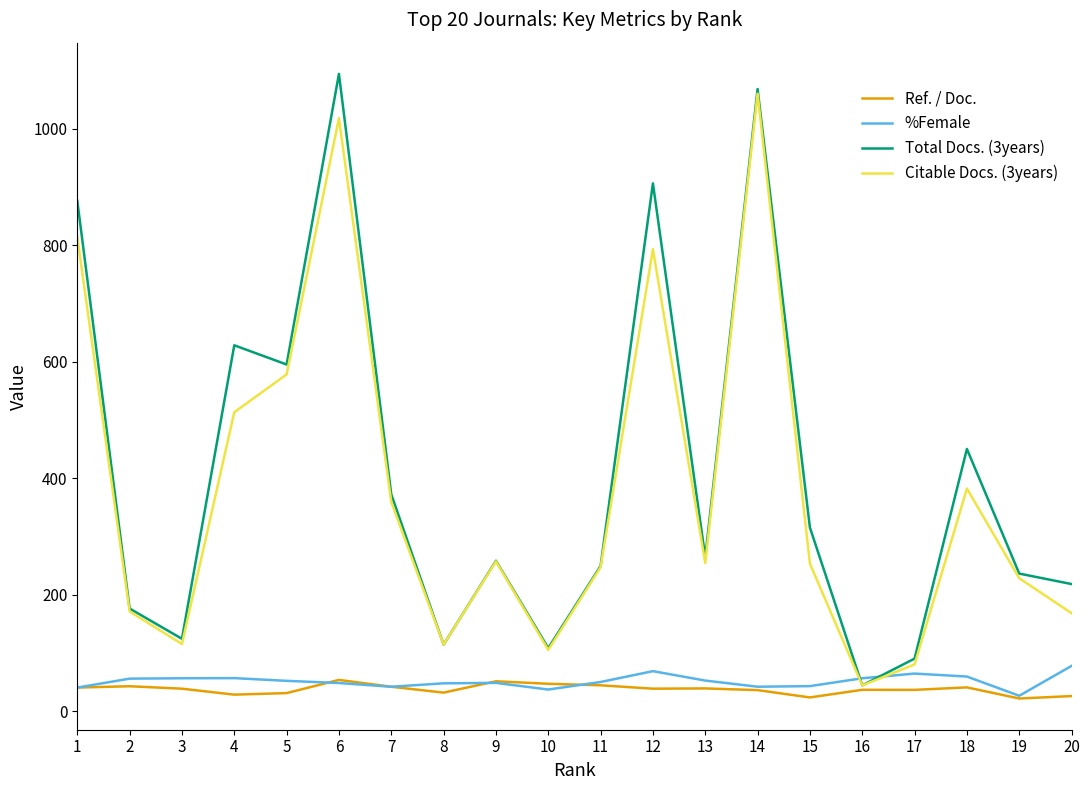

True or false: Total Docs. (3years) has a value of 44.0 at 16.

True